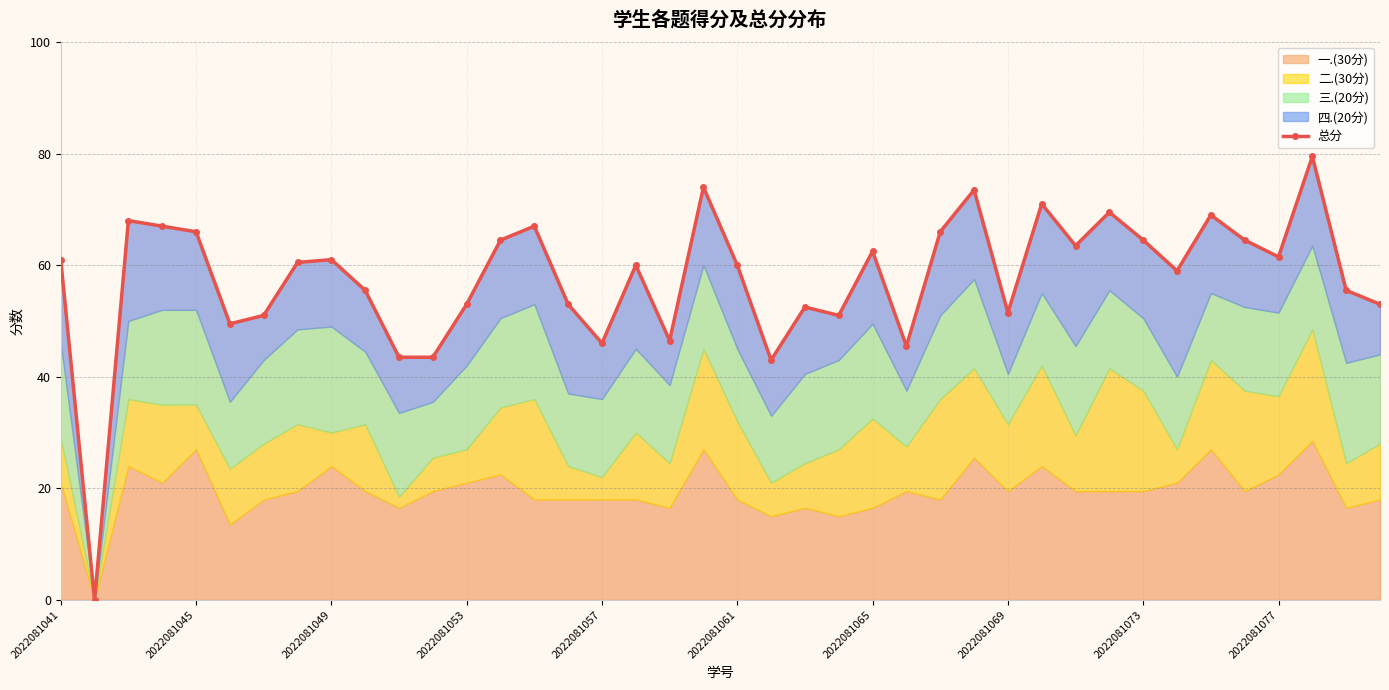

What position from the left is 34?

35